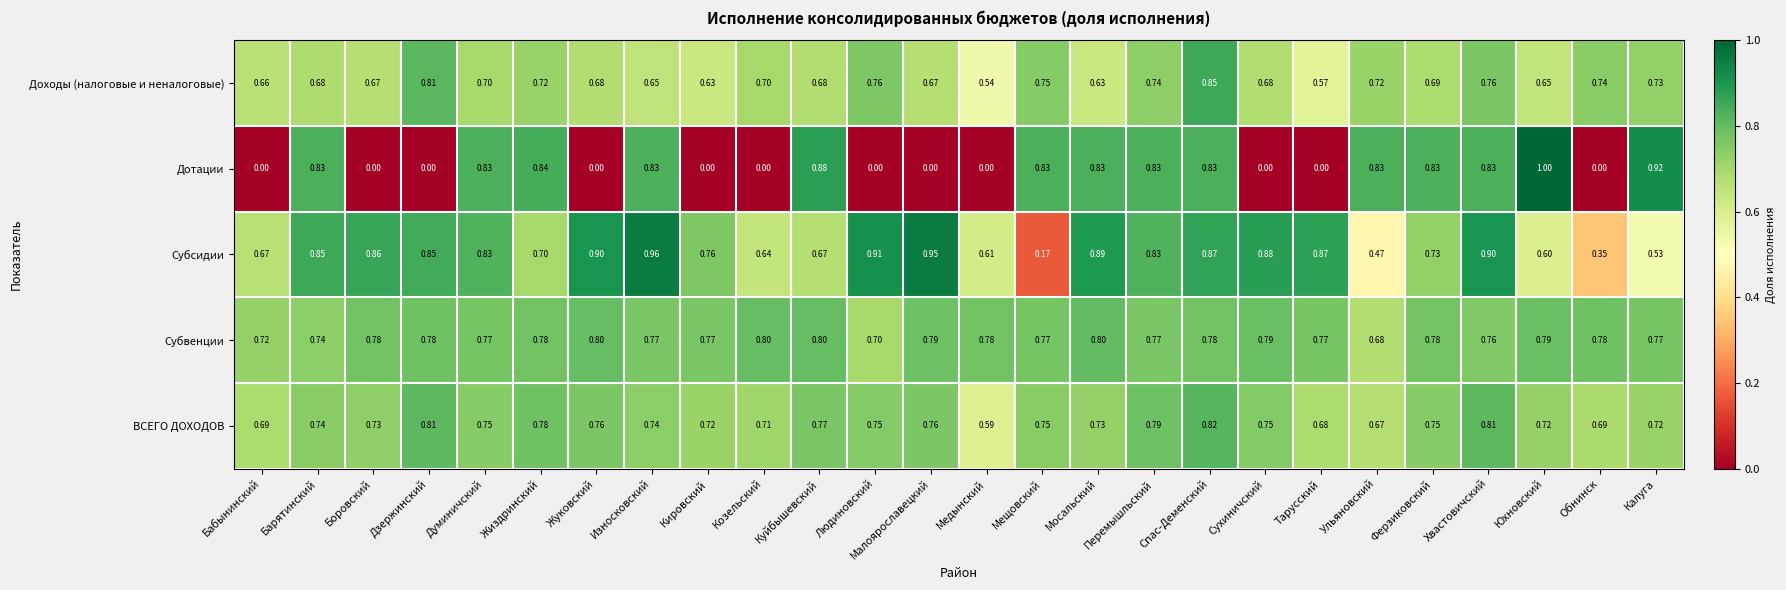

Which series has the largest total across all categories?

Субвенции